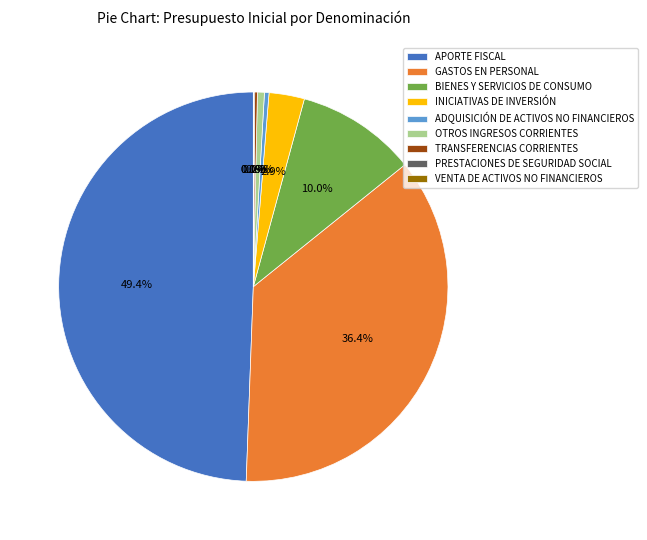

True or false: ADQUISICIÓN DE ACTIVOS NO FINANCIEROS accounts for 0% of the total.

True